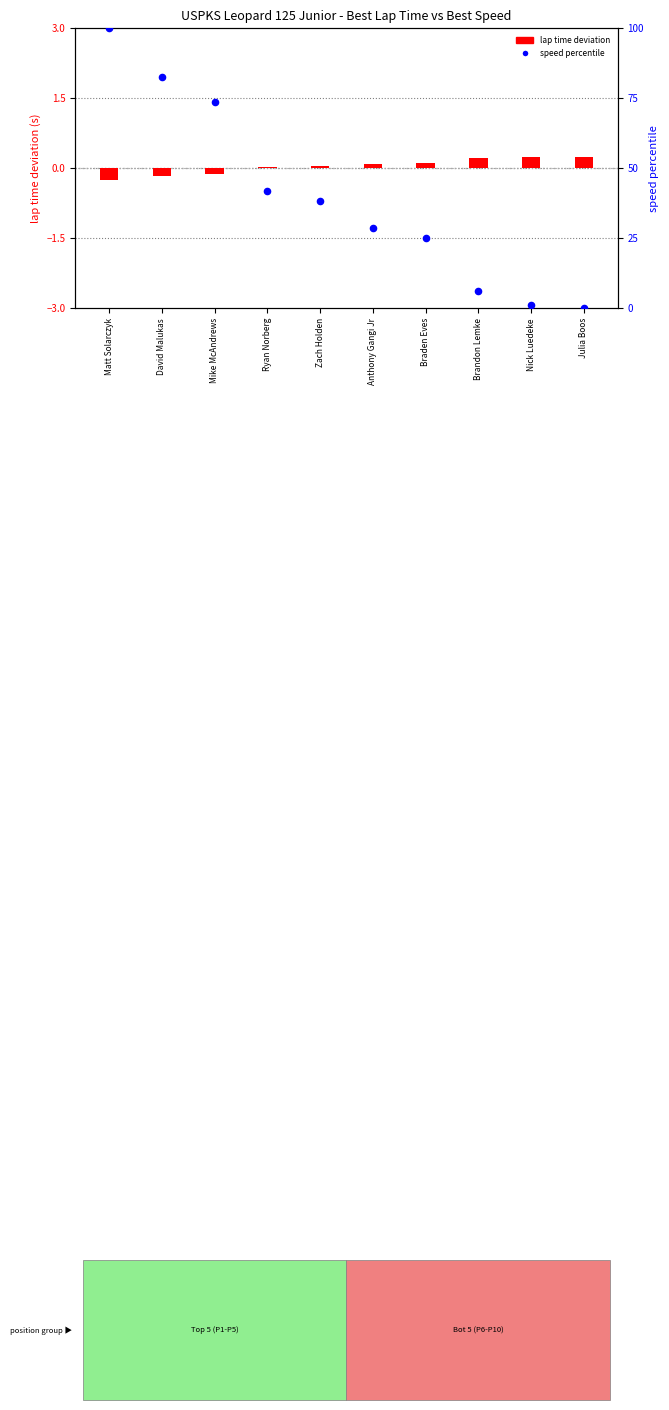

What is the total value across all series at Anthony Gangi Jr?

28.6